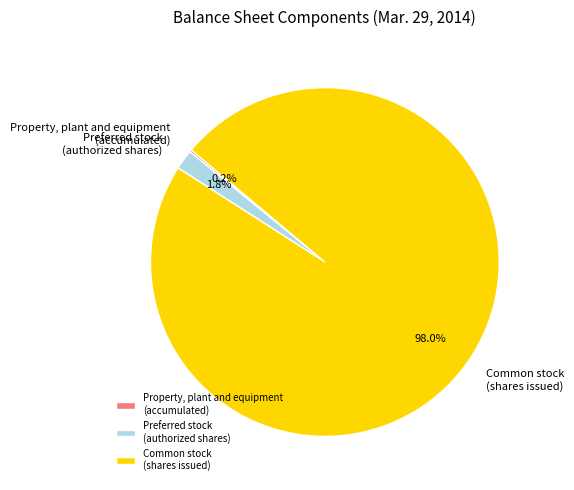

Which has a higher value, Preferred stock (authorized shares) or Common stock (shares issued)?

Common stock (shares issued)